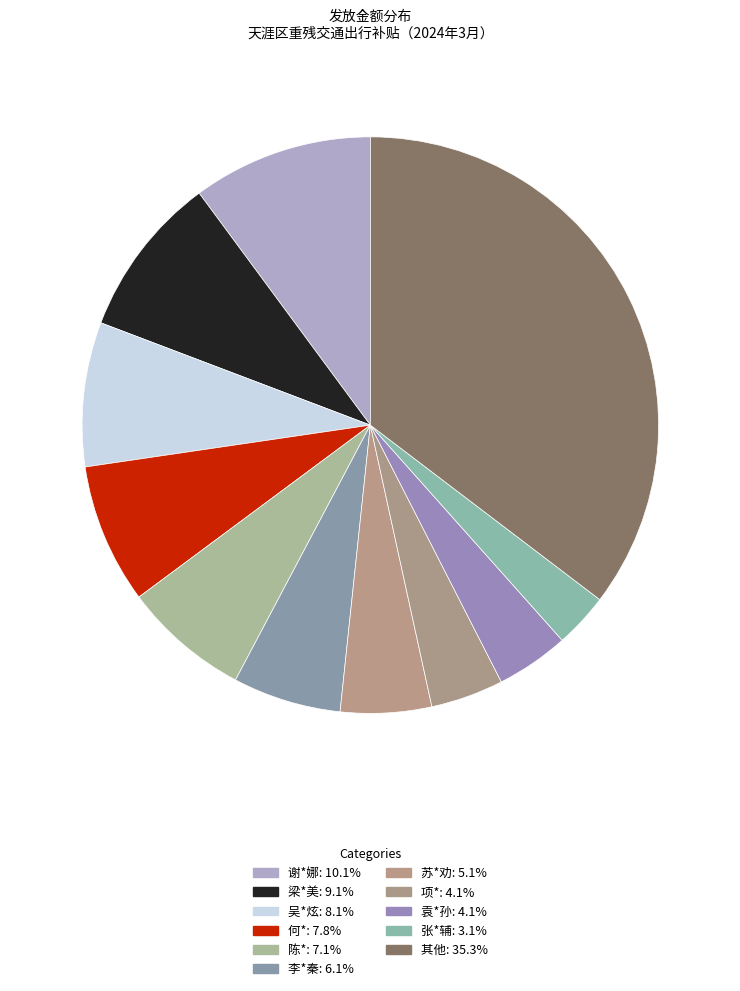

Count the number of slices in the pie.

11